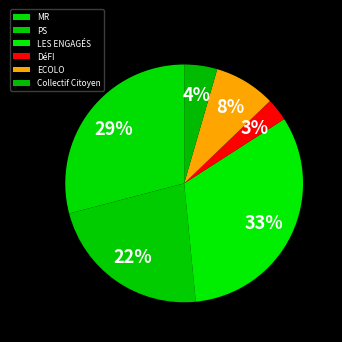

To the nearest percent, what percentage of the pie is Collectif Citoyen?

4%